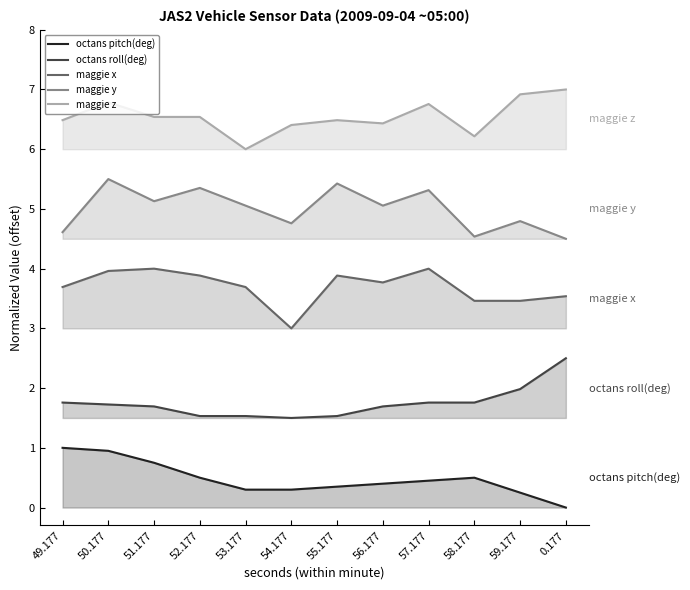

Between 58.177 and 53.177, which is larger?

58.177